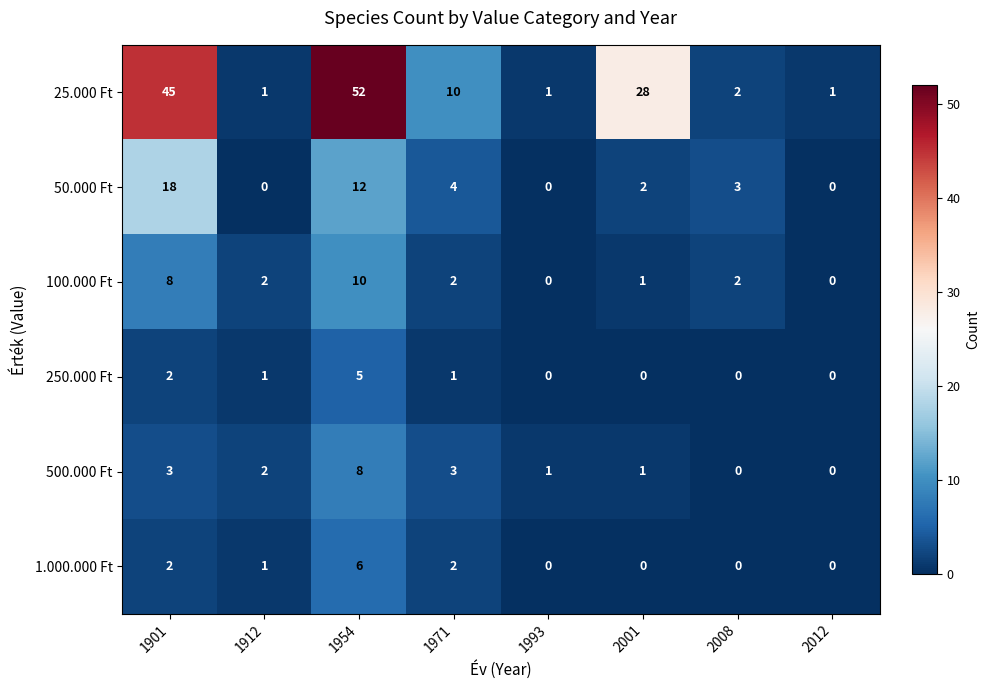

Which series has the largest range (max minus min)?

25.000 Ft